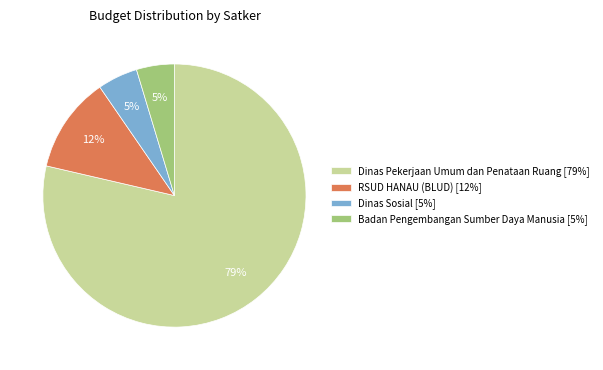

Is it true that Dinas Pekerjaan Umum dan Penataan Ruang [79%] is 87% of the pie?

False